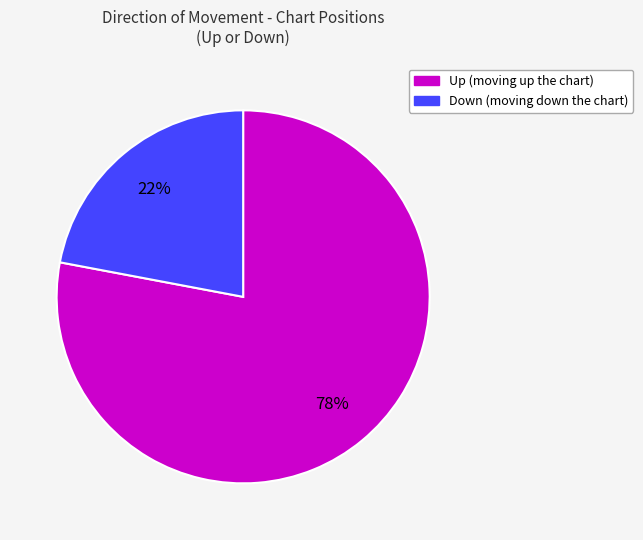

To the nearest percent, what is the average slice percentage?

50%